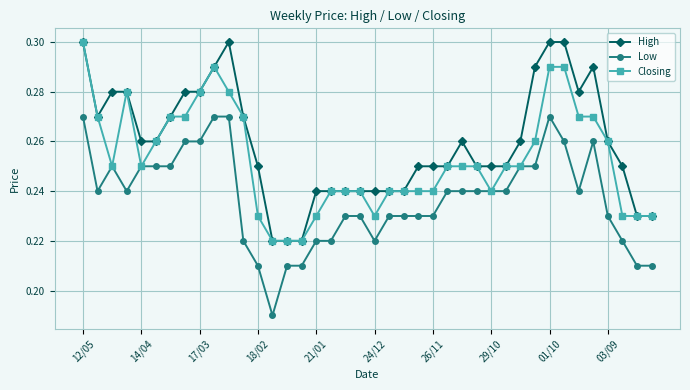

Rank the series by their average value, from highest to lowest.

High, Closing, Low